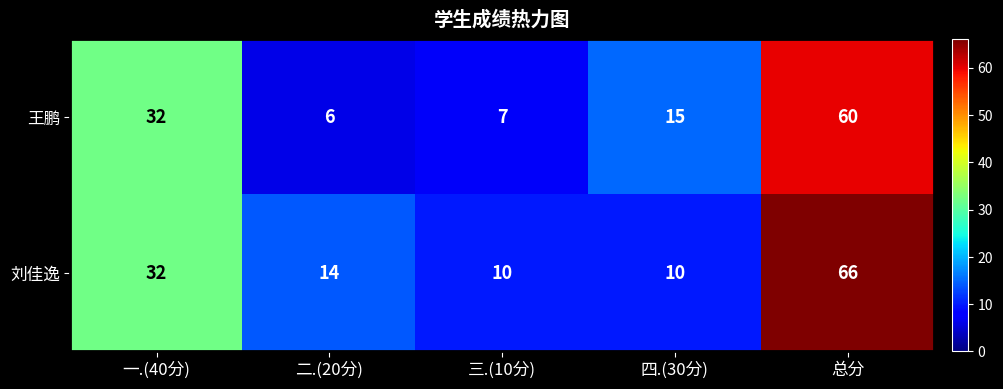

List the series in order of their peak value, highest first.

刘佳逸, 王鹏